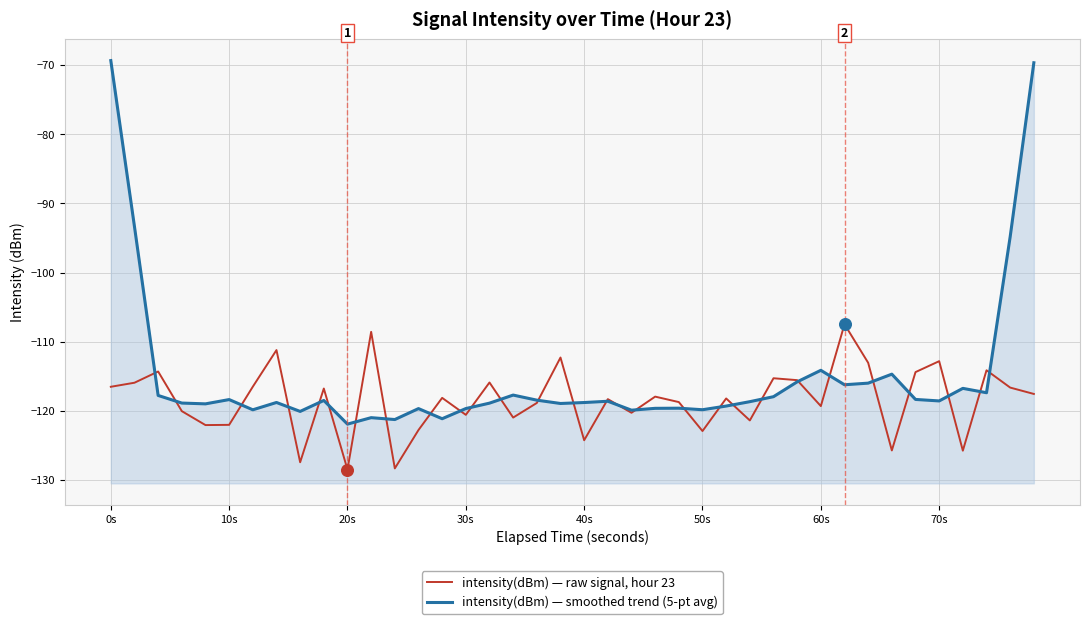

Which series contains the lowest Y value?

intensity(dBm) — raw signal, hour 23